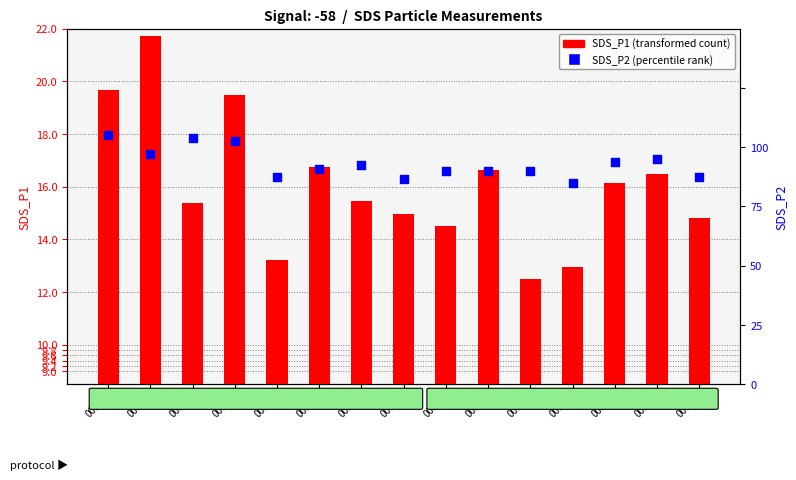

Which series reaches the minimum Y coordinate?

SDS_P2 (percentile rank)